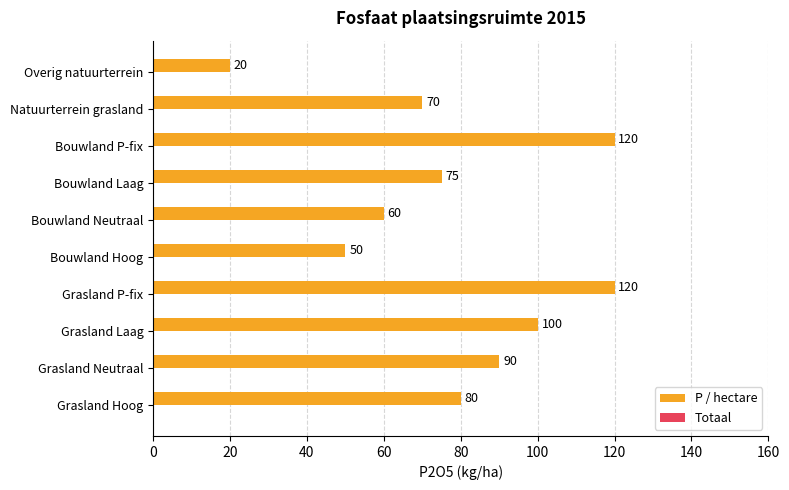

Where is the data nearest to the value 70?

Natuurterrein grasland